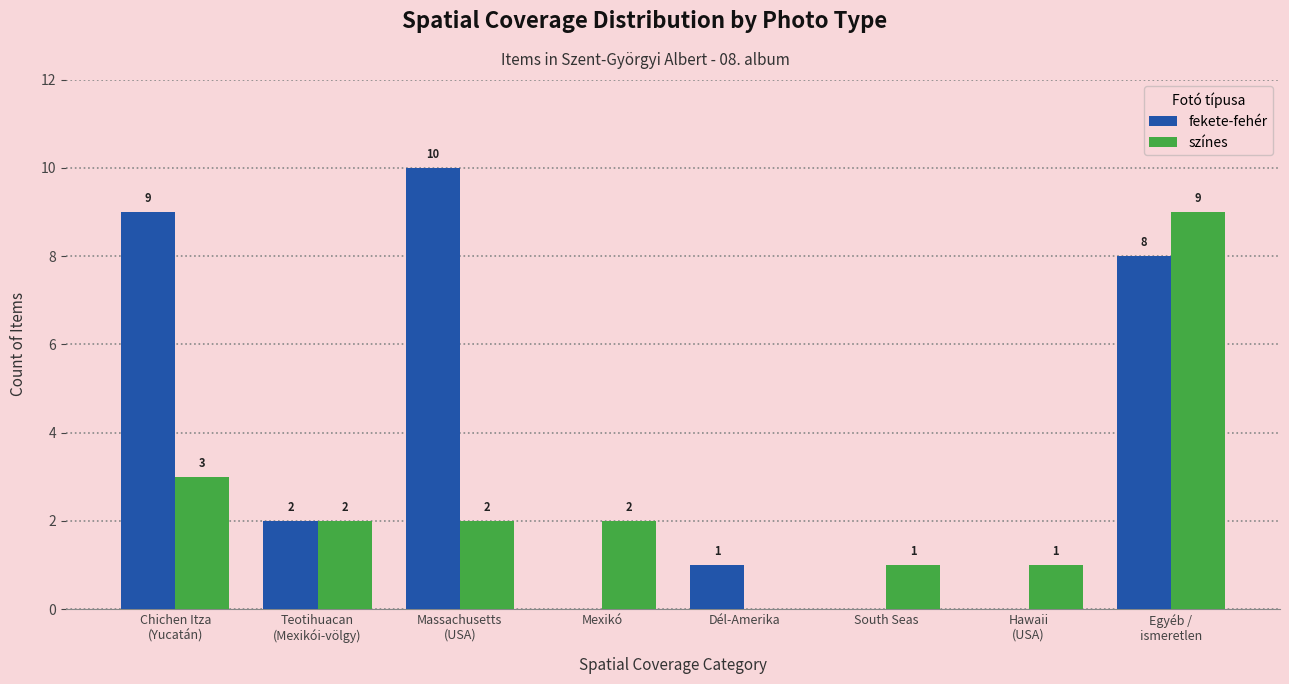

True or false: színes has a value of 3 at Teotihuacan
(Mexikói-völgy).

False